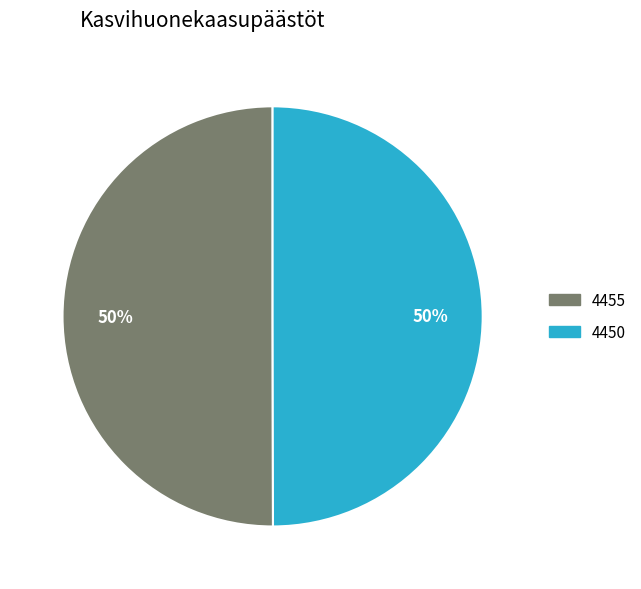

Combined, do 4455 and 4450 account for over 50%?

Yes